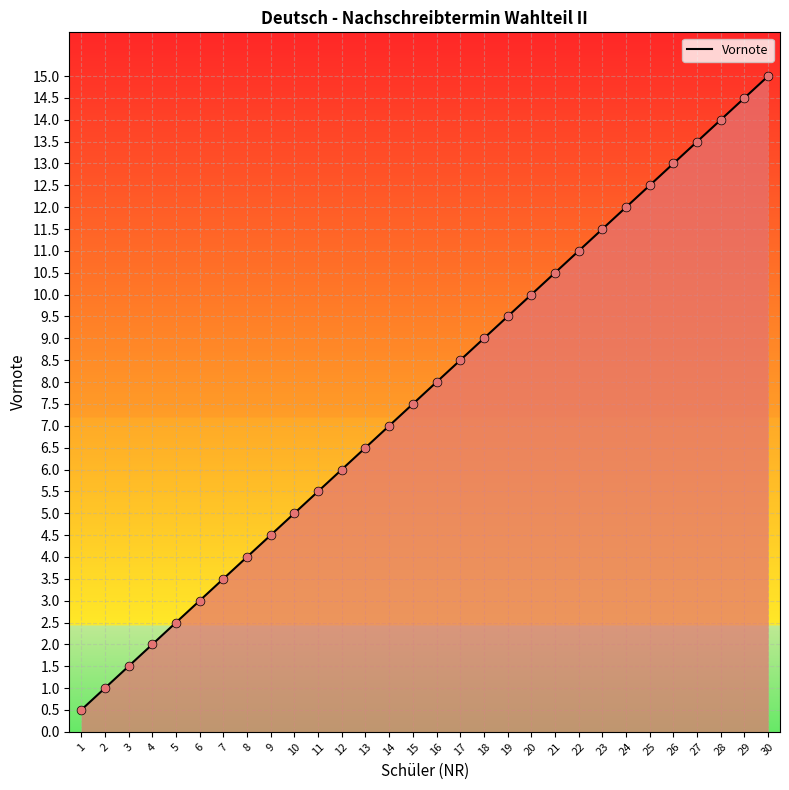

What is the change in value from 23 to 28?

+2.5